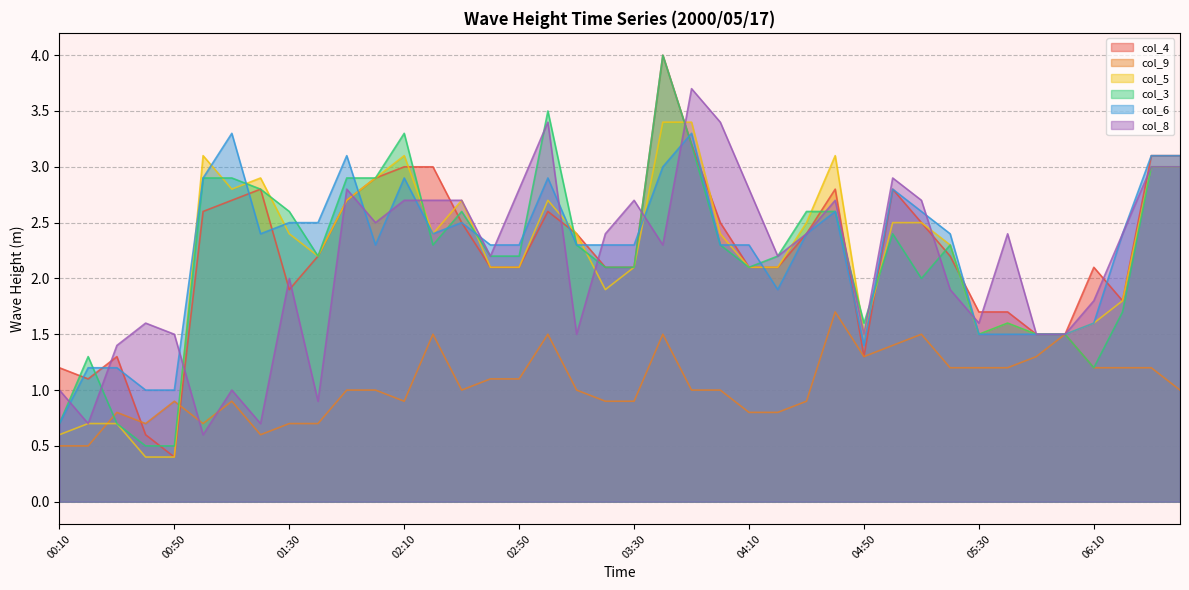

How many interior local peaks does the col_6 series have?

8